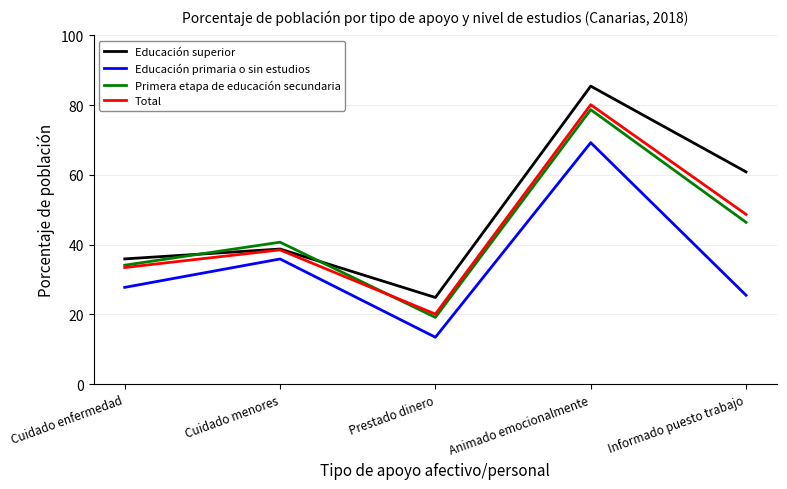

At how many categories does at least one series exceed 45?

2